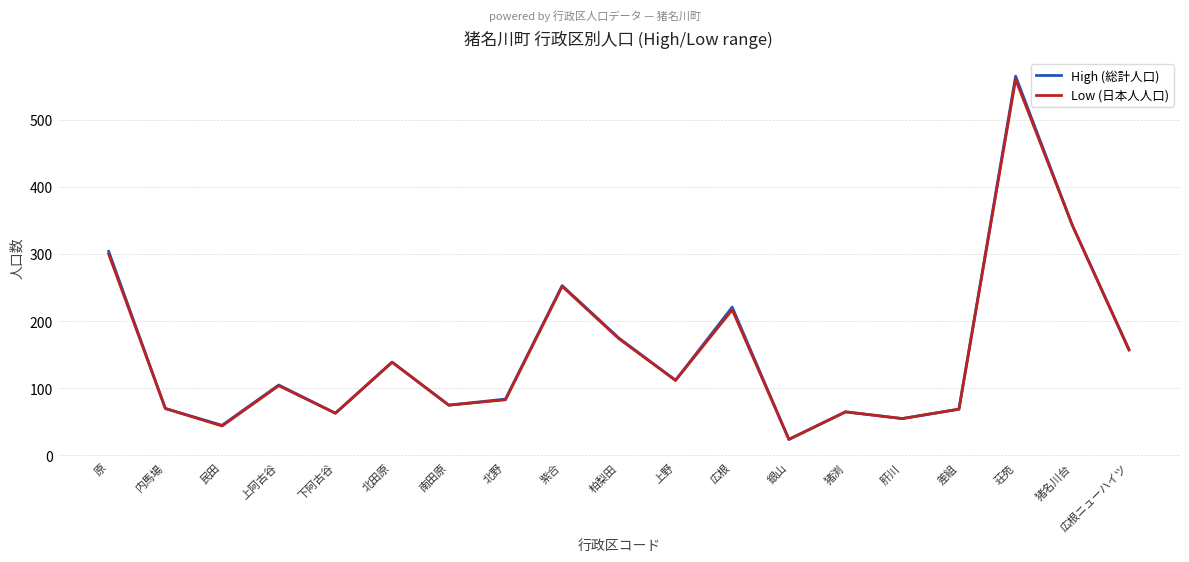

Reading left to right, list all the values displayed in this chart.

High (総計人口): 304	70	45	105	63	139	75	84	253	175	112	221	24	65	55	69	565	343	158
Low (日本人人口): 300	70	44	104	63	139	75	83	252	174	112	217	24	65	55	69	560	343	157